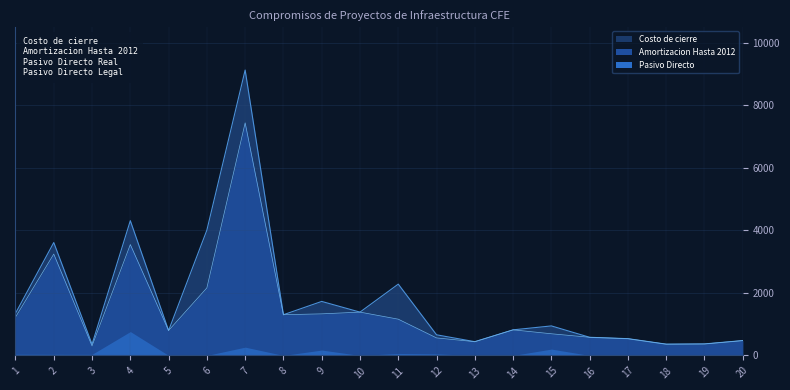

What is the difference between the maximum and minimum values in the Amortizacion Hasta 2012 series?

7132.4